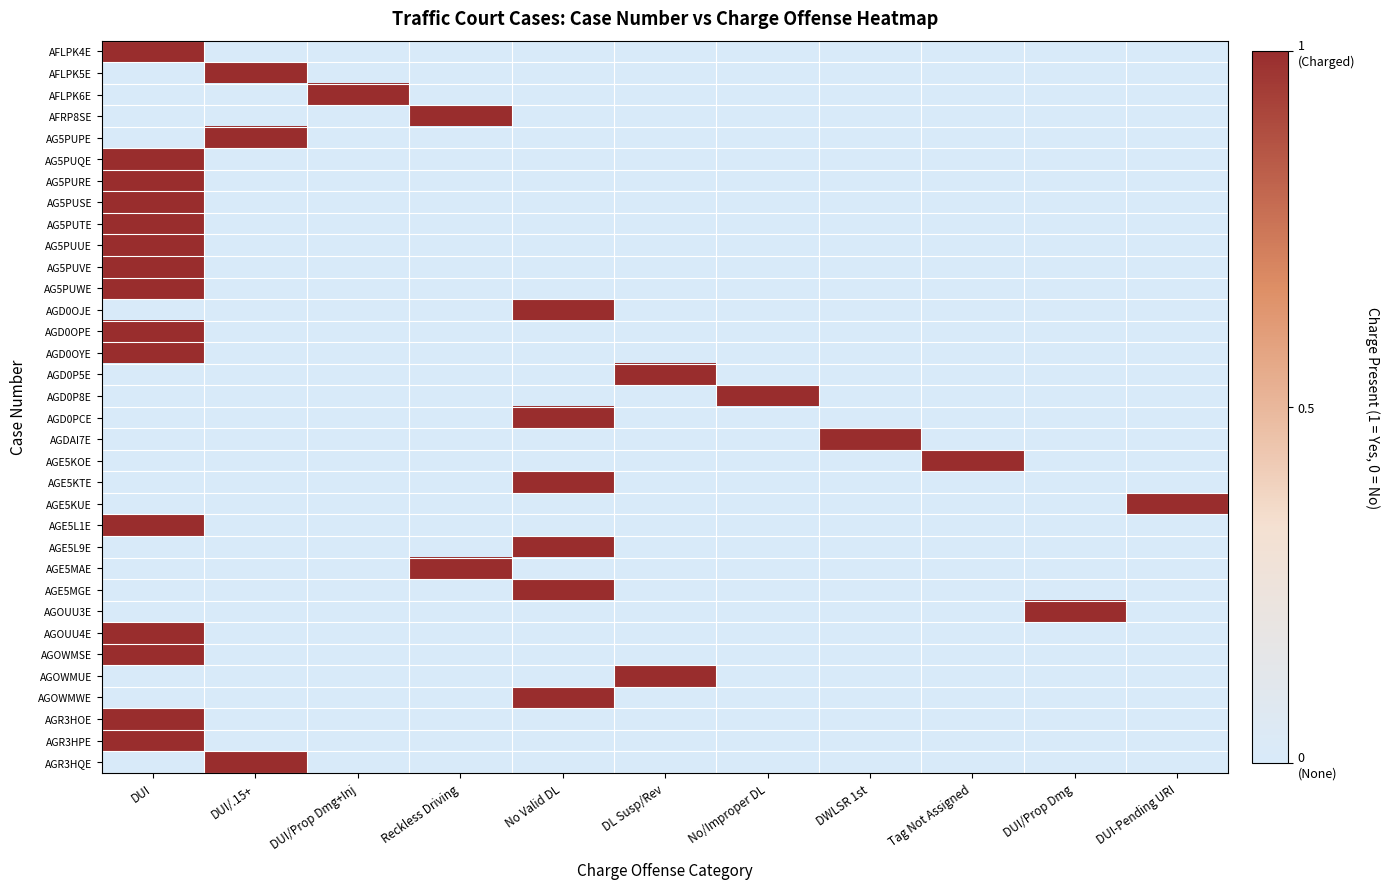

Reading right to left, transcribe all the data shown in this chart.

AFLPK4E: DUI-Pending URI=0	DUI/Prop Dmg=0	Tag Not Assigned=0	DWLSR 1st=0	No/Improper DL=0	DL Susp/Rev=0	No Valid DL=0	Reckless Driving=0	DUI/Prop Dmg+Inj=0	DUI/.15+=0	DUI=1
AFLPK5E: DUI-Pending URI=0	DUI/Prop Dmg=0	Tag Not Assigned=0	DWLSR 1st=0	No/Improper DL=0	DL Susp/Rev=0	No Valid DL=0	Reckless Driving=0	DUI/Prop Dmg+Inj=0	DUI/.15+=1	DUI=0
AFLPK6E: DUI-Pending URI=0	DUI/Prop Dmg=0	Tag Not Assigned=0	DWLSR 1st=0	No/Improper DL=0	DL Susp/Rev=0	No Valid DL=0	Reckless Driving=0	DUI/Prop Dmg+Inj=1	DUI/.15+=0	DUI=0
AFRP8SE: DUI-Pending URI=0	DUI/Prop Dmg=0	Tag Not Assigned=0	DWLSR 1st=0	No/Improper DL=0	DL Susp/Rev=0	No Valid DL=0	Reckless Driving=1	DUI/Prop Dmg+Inj=0	DUI/.15+=0	DUI=0
AG5PUPE: DUI-Pending URI=0	DUI/Prop Dmg=0	Tag Not Assigned=0	DWLSR 1st=0	No/Improper DL=0	DL Susp/Rev=0	No Valid DL=0	Reckless Driving=0	DUI/Prop Dmg+Inj=0	DUI/.15+=1	DUI=0
AG5PUQE: DUI-Pending URI=0	DUI/Prop Dmg=0	Tag Not Assigned=0	DWLSR 1st=0	No/Improper DL=0	DL Susp/Rev=0	No Valid DL=0	Reckless Driving=0	DUI/Prop Dmg+Inj=0	DUI/.15+=0	DUI=1
AG5PURE: DUI-Pending URI=0	DUI/Prop Dmg=0	Tag Not Assigned=0	DWLSR 1st=0	No/Improper DL=0	DL Susp/Rev=0	No Valid DL=0	Reckless Driving=0	DUI/Prop Dmg+Inj=0	DUI/.15+=0	DUI=1
AG5PUSE: DUI-Pending URI=0	DUI/Prop Dmg=0	Tag Not Assigned=0	DWLSR 1st=0	No/Improper DL=0	DL Susp/Rev=0	No Valid DL=0	Reckless Driving=0	DUI/Prop Dmg+Inj=0	DUI/.15+=0	DUI=1
AG5PUTE: DUI-Pending URI=0	DUI/Prop Dmg=0	Tag Not Assigned=0	DWLSR 1st=0	No/Improper DL=0	DL Susp/Rev=0	No Valid DL=0	Reckless Driving=0	DUI/Prop Dmg+Inj=0	DUI/.15+=0	DUI=1
AG5PUUE: DUI-Pending URI=0	DUI/Prop Dmg=0	Tag Not Assigned=0	DWLSR 1st=0	No/Improper DL=0	DL Susp/Rev=0	No Valid DL=0	Reckless Driving=0	DUI/Prop Dmg+Inj=0	DUI/.15+=0	DUI=1
AG5PUVE: DUI-Pending URI=0	DUI/Prop Dmg=0	Tag Not Assigned=0	DWLSR 1st=0	No/Improper DL=0	DL Susp/Rev=0	No Valid DL=0	Reckless Driving=0	DUI/Prop Dmg+Inj=0	DUI/.15+=0	DUI=1
AG5PUWE: DUI-Pending URI=0	DUI/Prop Dmg=0	Tag Not Assigned=0	DWLSR 1st=0	No/Improper DL=0	DL Susp/Rev=0	No Valid DL=0	Reckless Driving=0	DUI/Prop Dmg+Inj=0	DUI/.15+=0	DUI=1
AGD0OJE: DUI-Pending URI=0	DUI/Prop Dmg=0	Tag Not Assigned=0	DWLSR 1st=0	No/Improper DL=0	DL Susp/Rev=0	No Valid DL=1	Reckless Driving=0	DUI/Prop Dmg+Inj=0	DUI/.15+=0	DUI=0
AGD0OPE: DUI-Pending URI=0	DUI/Prop Dmg=0	Tag Not Assigned=0	DWLSR 1st=0	No/Improper DL=0	DL Susp/Rev=0	No Valid DL=0	Reckless Driving=0	DUI/Prop Dmg+Inj=0	DUI/.15+=0	DUI=1
AGD0OYE: DUI-Pending URI=0	DUI/Prop Dmg=0	Tag Not Assigned=0	DWLSR 1st=0	No/Improper DL=0	DL Susp/Rev=0	No Valid DL=0	Reckless Driving=0	DUI/Prop Dmg+Inj=0	DUI/.15+=0	DUI=1
AGD0P5E: DUI-Pending URI=0	DUI/Prop Dmg=0	Tag Not Assigned=0	DWLSR 1st=0	No/Improper DL=0	DL Susp/Rev=1	No Valid DL=0	Reckless Driving=0	DUI/Prop Dmg+Inj=0	DUI/.15+=0	DUI=0
AGD0P8E: DUI-Pending URI=0	DUI/Prop Dmg=0	Tag Not Assigned=0	DWLSR 1st=0	No/Improper DL=1	DL Susp/Rev=0	No Valid DL=0	Reckless Driving=0	DUI/Prop Dmg+Inj=0	DUI/.15+=0	DUI=0
AGD0PCE: DUI-Pending URI=0	DUI/Prop Dmg=0	Tag Not Assigned=0	DWLSR 1st=0	No/Improper DL=0	DL Susp/Rev=0	No Valid DL=1	Reckless Driving=0	DUI/Prop Dmg+Inj=0	DUI/.15+=0	DUI=0
AGDAI7E: DUI-Pending URI=0	DUI/Prop Dmg=0	Tag Not Assigned=0	DWLSR 1st=1	No/Improper DL=0	DL Susp/Rev=0	No Valid DL=0	Reckless Driving=0	DUI/Prop Dmg+Inj=0	DUI/.15+=0	DUI=0
AGE5KOE: DUI-Pending URI=0	DUI/Prop Dmg=0	Tag Not Assigned=1	DWLSR 1st=0	No/Improper DL=0	DL Susp/Rev=0	No Valid DL=0	Reckless Driving=0	DUI/Prop Dmg+Inj=0	DUI/.15+=0	DUI=0
AGE5KTE: DUI-Pending URI=0	DUI/Prop Dmg=0	Tag Not Assigned=0	DWLSR 1st=0	No/Improper DL=0	DL Susp/Rev=0	No Valid DL=1	Reckless Driving=0	DUI/Prop Dmg+Inj=0	DUI/.15+=0	DUI=0
AGE5KUE: DUI-Pending URI=1	DUI/Prop Dmg=0	Tag Not Assigned=0	DWLSR 1st=0	No/Improper DL=0	DL Susp/Rev=0	No Valid DL=0	Reckless Driving=0	DUI/Prop Dmg+Inj=0	DUI/.15+=0	DUI=0
AGE5L1E: DUI-Pending URI=0	DUI/Prop Dmg=0	Tag Not Assigned=0	DWLSR 1st=0	No/Improper DL=0	DL Susp/Rev=0	No Valid DL=0	Reckless Driving=0	DUI/Prop Dmg+Inj=0	DUI/.15+=0	DUI=1
AGE5L9E: DUI-Pending URI=0	DUI/Prop Dmg=0	Tag Not Assigned=0	DWLSR 1st=0	No/Improper DL=0	DL Susp/Rev=0	No Valid DL=1	Reckless Driving=0	DUI/Prop Dmg+Inj=0	DUI/.15+=0	DUI=0
AGE5MAE: DUI-Pending URI=0	DUI/Prop Dmg=0	Tag Not Assigned=0	DWLSR 1st=0	No/Improper DL=0	DL Susp/Rev=0	No Valid DL=0	Reckless Driving=1	DUI/Prop Dmg+Inj=0	DUI/.15+=0	DUI=0
AGE5MGE: DUI-Pending URI=0	DUI/Prop Dmg=0	Tag Not Assigned=0	DWLSR 1st=0	No/Improper DL=0	DL Susp/Rev=0	No Valid DL=1	Reckless Driving=0	DUI/Prop Dmg+Inj=0	DUI/.15+=0	DUI=0
AGOUU3E: DUI-Pending URI=0	DUI/Prop Dmg=1	Tag Not Assigned=0	DWLSR 1st=0	No/Improper DL=0	DL Susp/Rev=0	No Valid DL=0	Reckless Driving=0	DUI/Prop Dmg+Inj=0	DUI/.15+=0	DUI=0
AGOUU4E: DUI-Pending URI=0	DUI/Prop Dmg=0	Tag Not Assigned=0	DWLSR 1st=0	No/Improper DL=0	DL Susp/Rev=0	No Valid DL=0	Reckless Driving=0	DUI/Prop Dmg+Inj=0	DUI/.15+=0	DUI=1
AGOWMSE: DUI-Pending URI=0	DUI/Prop Dmg=0	Tag Not Assigned=0	DWLSR 1st=0	No/Improper DL=0	DL Susp/Rev=0	No Valid DL=0	Reckless Driving=0	DUI/Prop Dmg+Inj=0	DUI/.15+=0	DUI=1
AGOWMUE: DUI-Pending URI=0	DUI/Prop Dmg=0	Tag Not Assigned=0	DWLSR 1st=0	No/Improper DL=0	DL Susp/Rev=1	No Valid DL=0	Reckless Driving=0	DUI/Prop Dmg+Inj=0	DUI/.15+=0	DUI=0
AGOWMWE: DUI-Pending URI=0	DUI/Prop Dmg=0	Tag Not Assigned=0	DWLSR 1st=0	No/Improper DL=0	DL Susp/Rev=0	No Valid DL=1	Reckless Driving=0	DUI/Prop Dmg+Inj=0	DUI/.15+=0	DUI=0
AGR3HOE: DUI-Pending URI=0	DUI/Prop Dmg=0	Tag Not Assigned=0	DWLSR 1st=0	No/Improper DL=0	DL Susp/Rev=0	No Valid DL=0	Reckless Driving=0	DUI/Prop Dmg+Inj=0	DUI/.15+=0	DUI=1
AGR3HPE: DUI-Pending URI=0	DUI/Prop Dmg=0	Tag Not Assigned=0	DWLSR 1st=0	No/Improper DL=0	DL Susp/Rev=0	No Valid DL=0	Reckless Driving=0	DUI/Prop Dmg+Inj=0	DUI/.15+=0	DUI=1
AGR3HQE: DUI-Pending URI=0	DUI/Prop Dmg=0	Tag Not Assigned=0	DWLSR 1st=0	No/Improper DL=0	DL Susp/Rev=0	No Valid DL=0	Reckless Driving=0	DUI/Prop Dmg+Inj=0	DUI/.15+=1	DUI=0